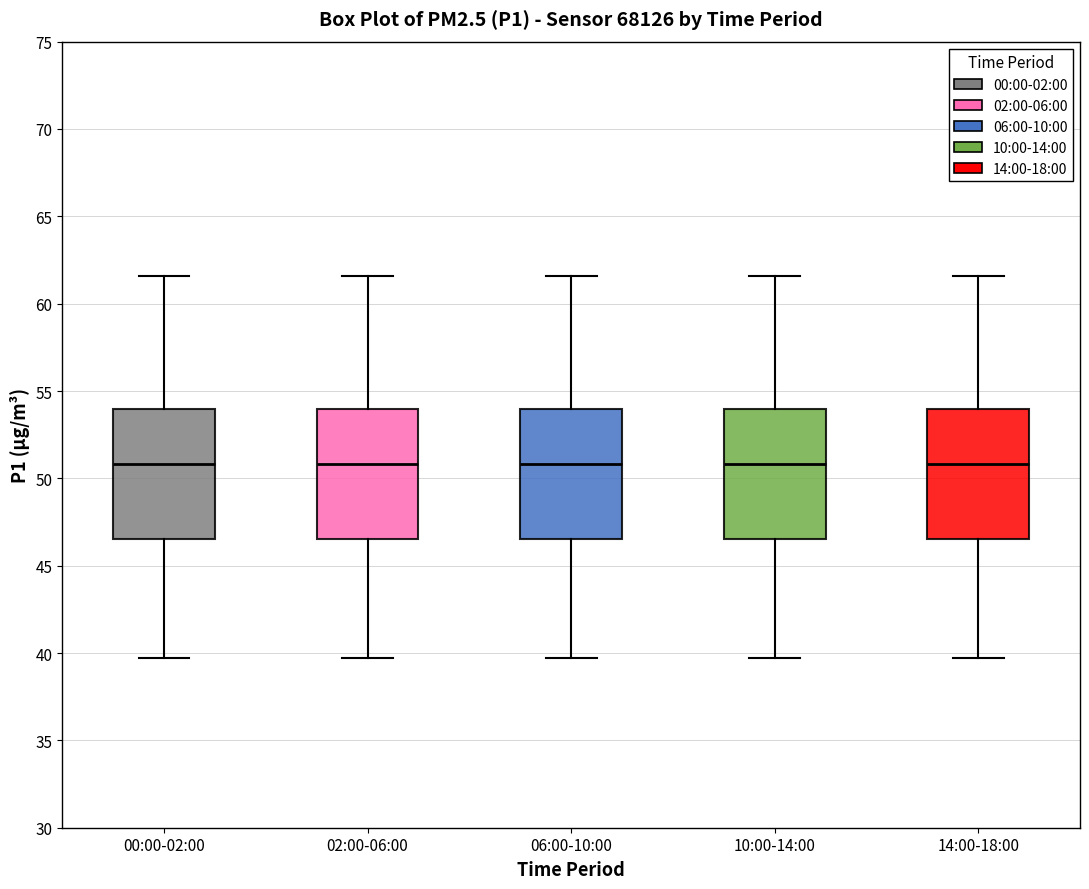

Reading left to right, read every box against the y-axis: the position of its median line, the range the box covers, and the ends of its whiskers. The values are not printed on the chart, so give them approximately, as read against the axis.

00:00-02:00: median 51.0, box 46.5 to 54.0, whiskers 39.5 to 61.5
02:00-06:00: median 51.0, box 46.5 to 54.0, whiskers 39.5 to 61.5
06:00-10:00: median 51.0, box 46.5 to 54.0, whiskers 39.5 to 61.5
10:00-14:00: median 51.0, box 46.5 to 54.0, whiskers 39.5 to 61.5
14:00-18:00: median 51.0, box 46.5 to 54.0, whiskers 39.5 to 61.5